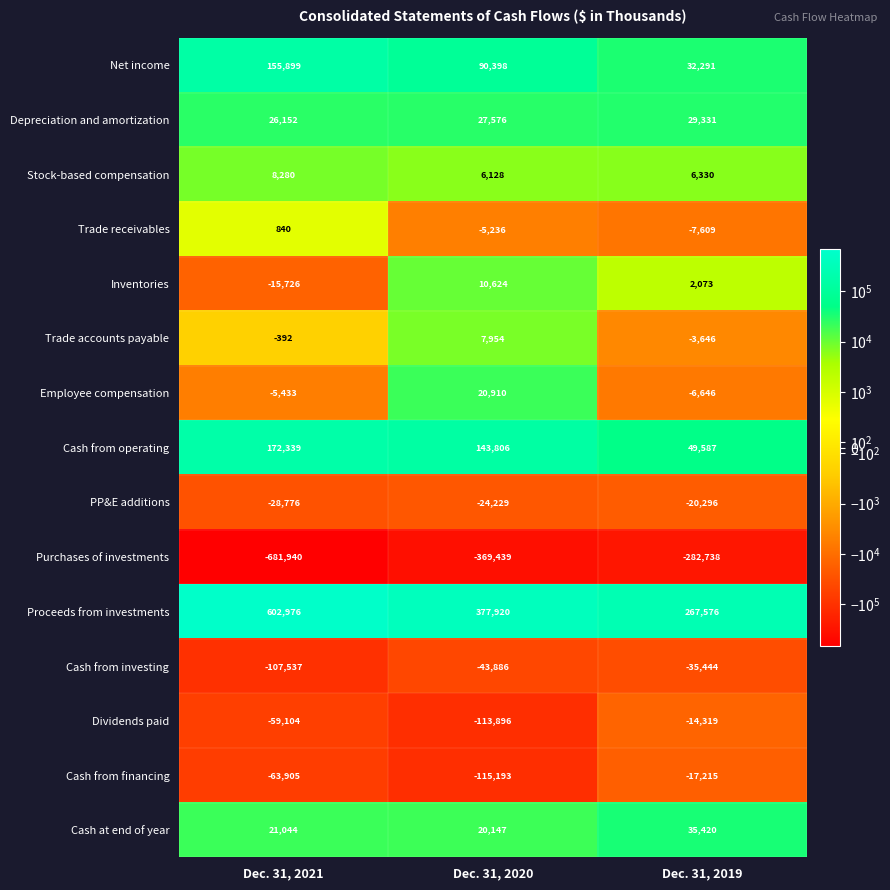

How many series are shown in this chart?

15